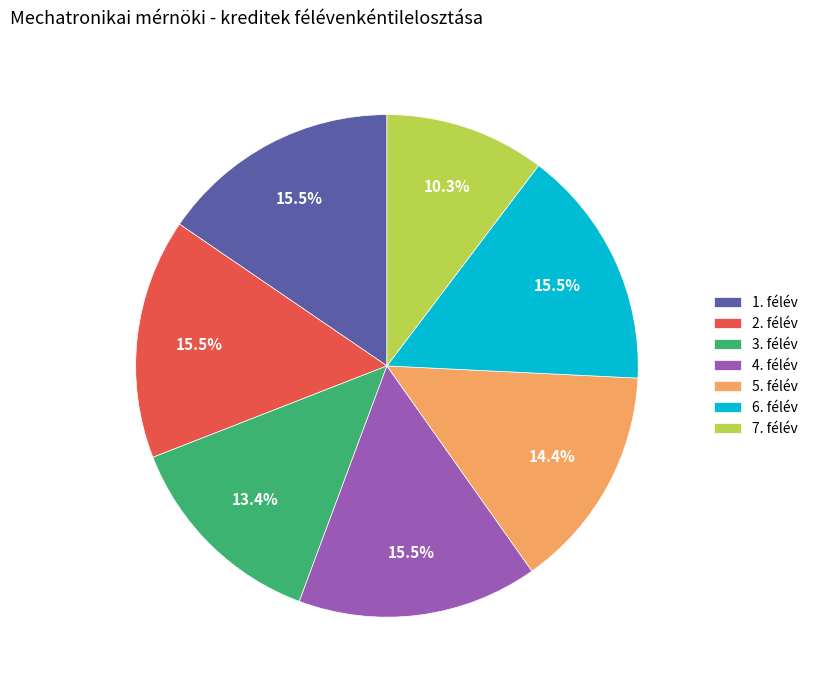

Is there any slice that represents more than half of the pie?

No